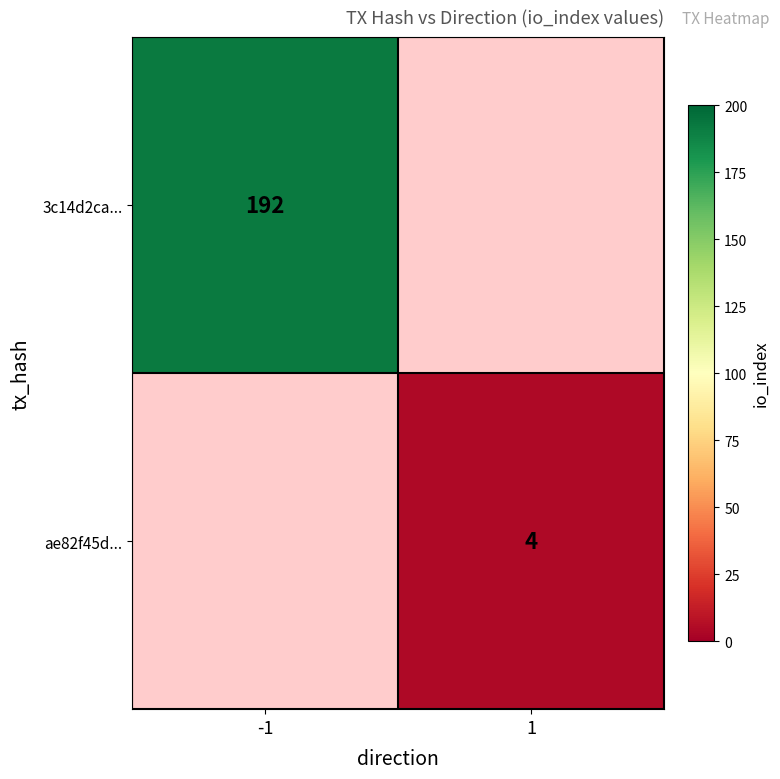

The ae82f45d... series shows 1 at 1. True or false?

False